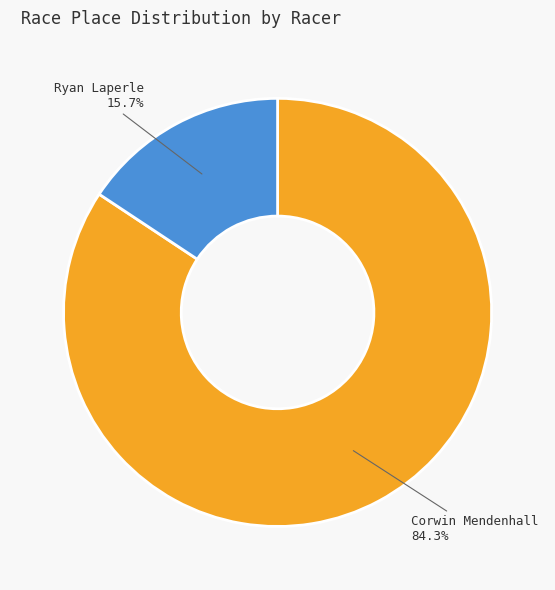

Is there any slice that represents more than half of the pie?

Yes